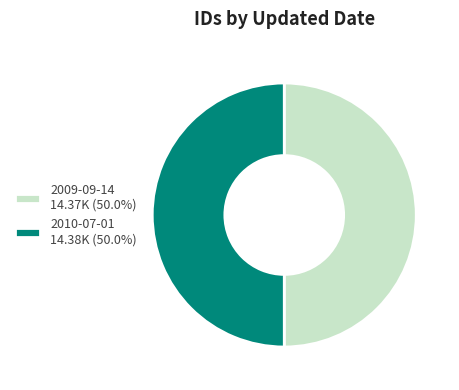

How many segments does this pie chart have?

2